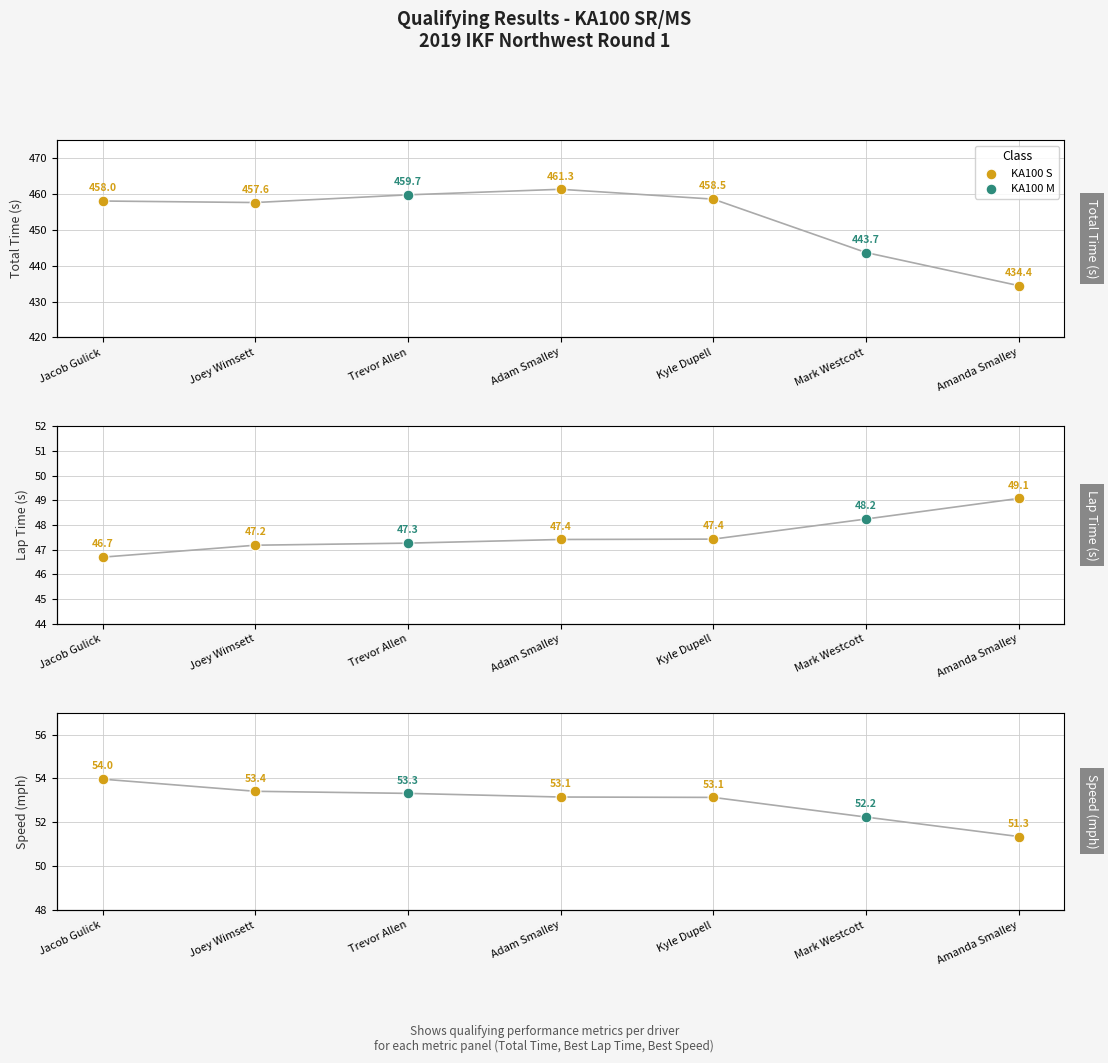

At which category is the sum across all series the highest?

Adam Smalley